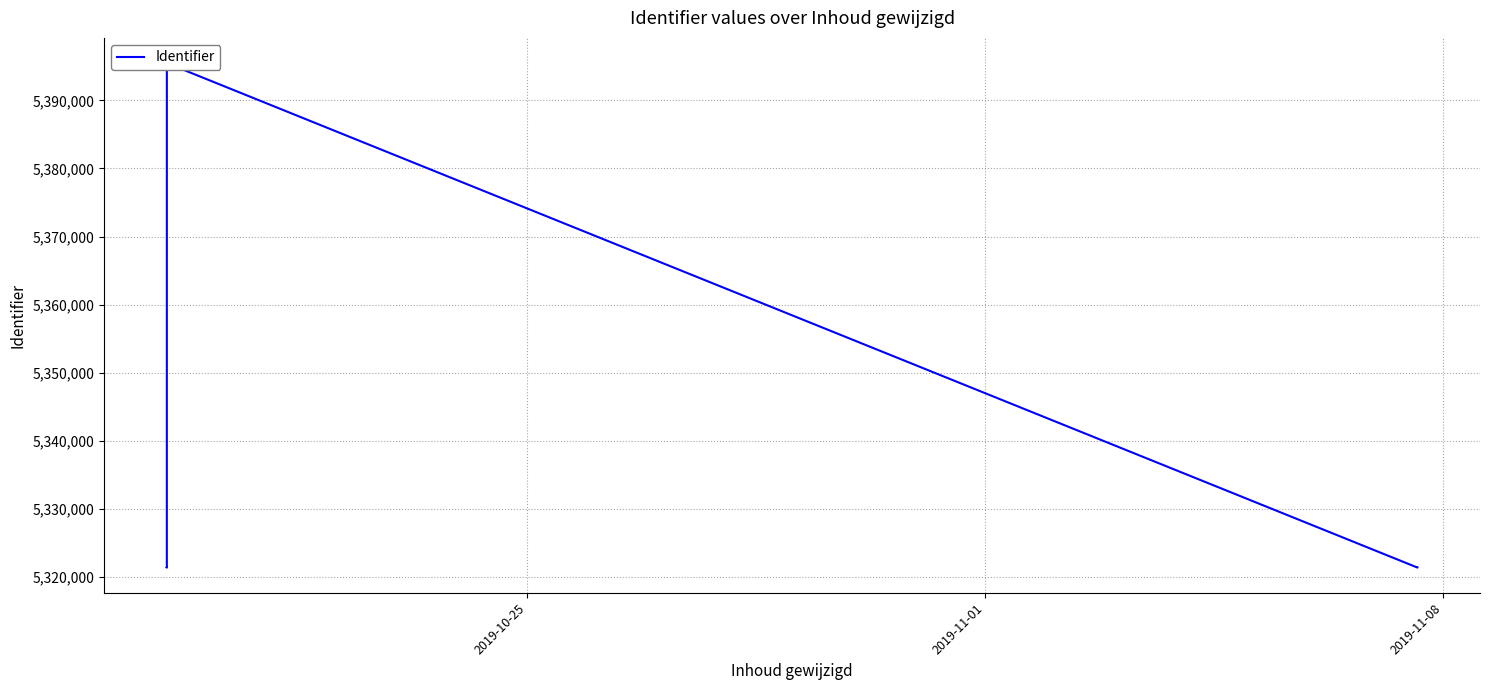

What is the difference between the maximum and minimum values?

74129